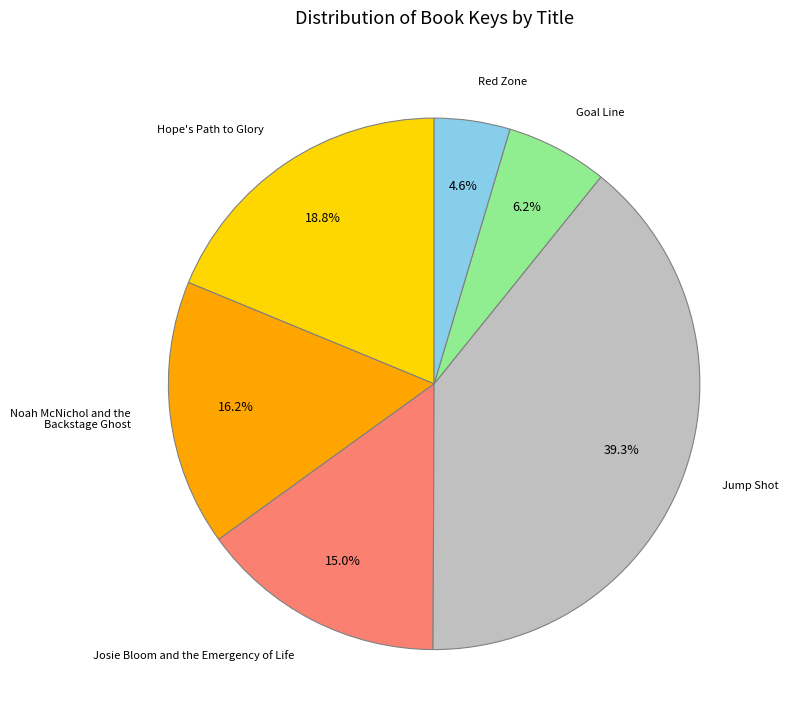

To the nearest percent, what percentage of the pie is Jump Shot?

39%